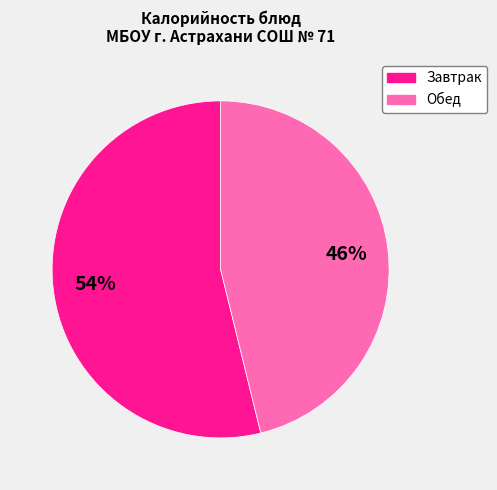

Does any single category account for the majority?

Yes